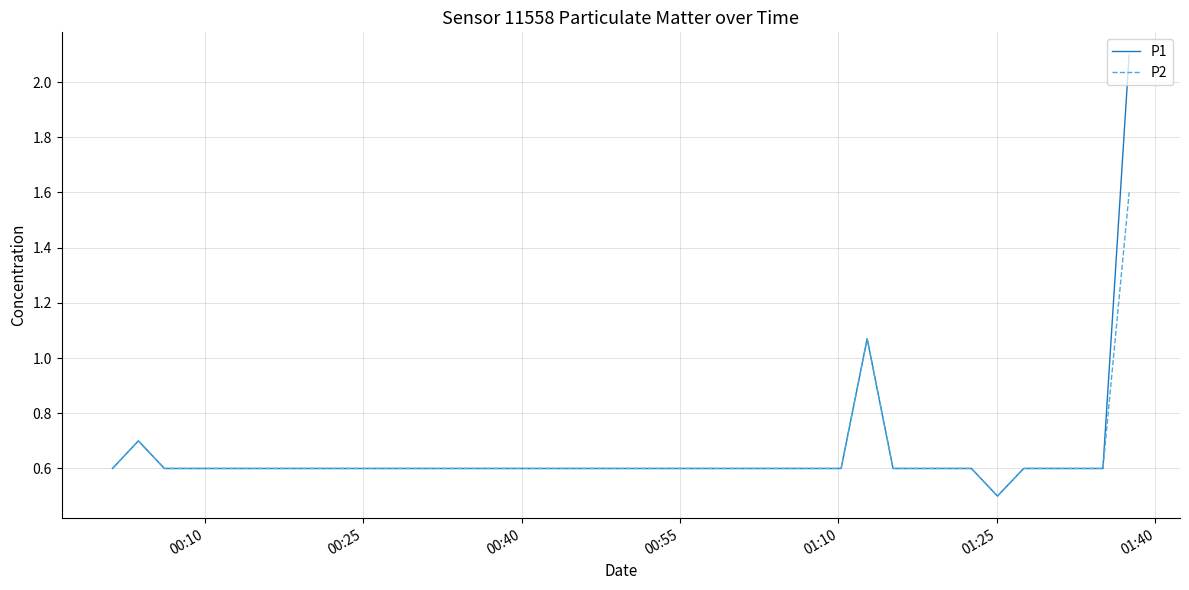

What is the smallest value displayed?

0.5